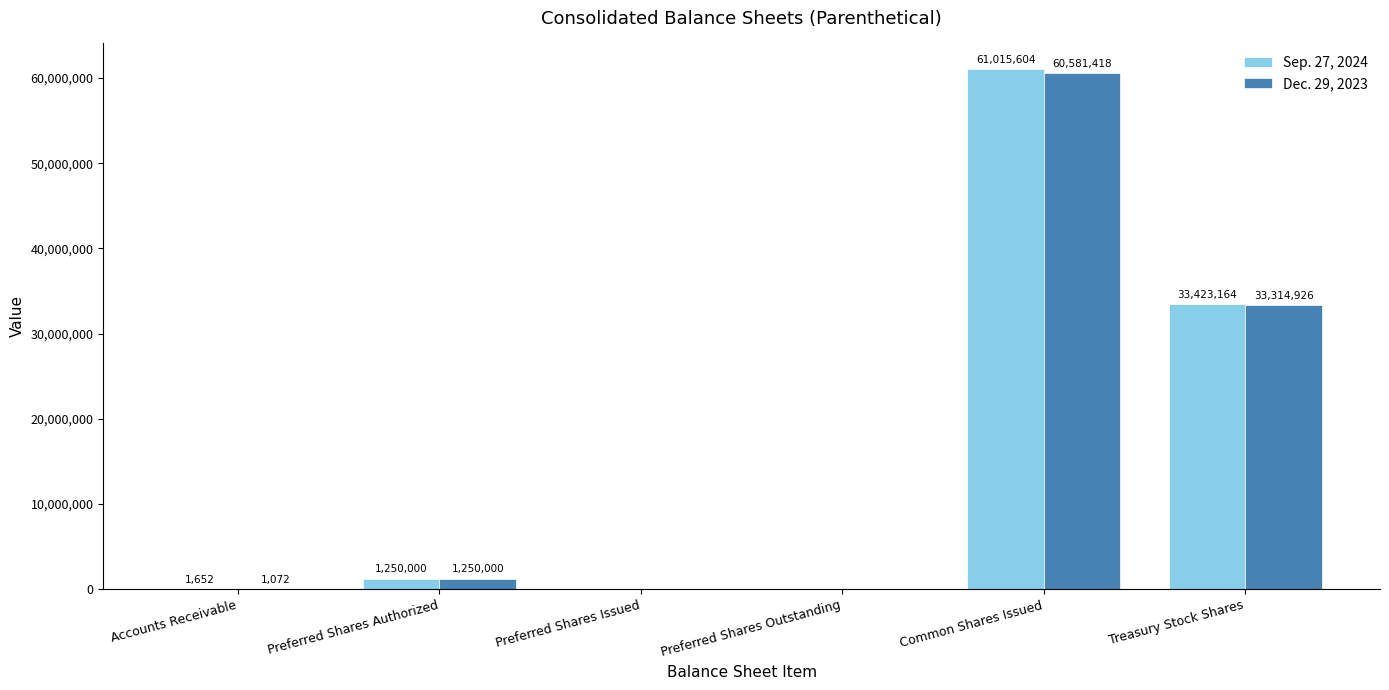

Reading left to right, transcribe all the data shown in this chart.

Sep. 27, 2024: 1652	1250000	0	0	61015604	33423164
Dec. 29, 2023: 1072	1250000	0	0	60581418	33314926